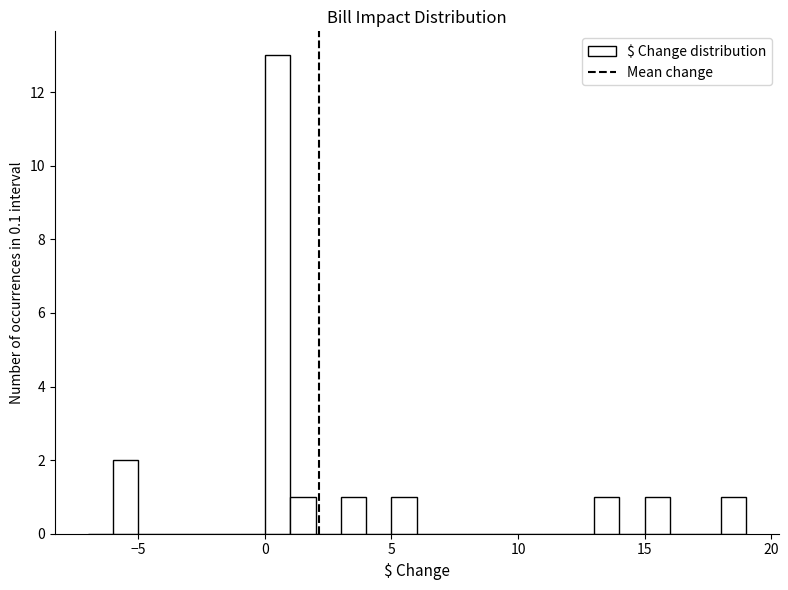

Read against the x-axis, roughly where is the centre of the tallest bar?

0.5